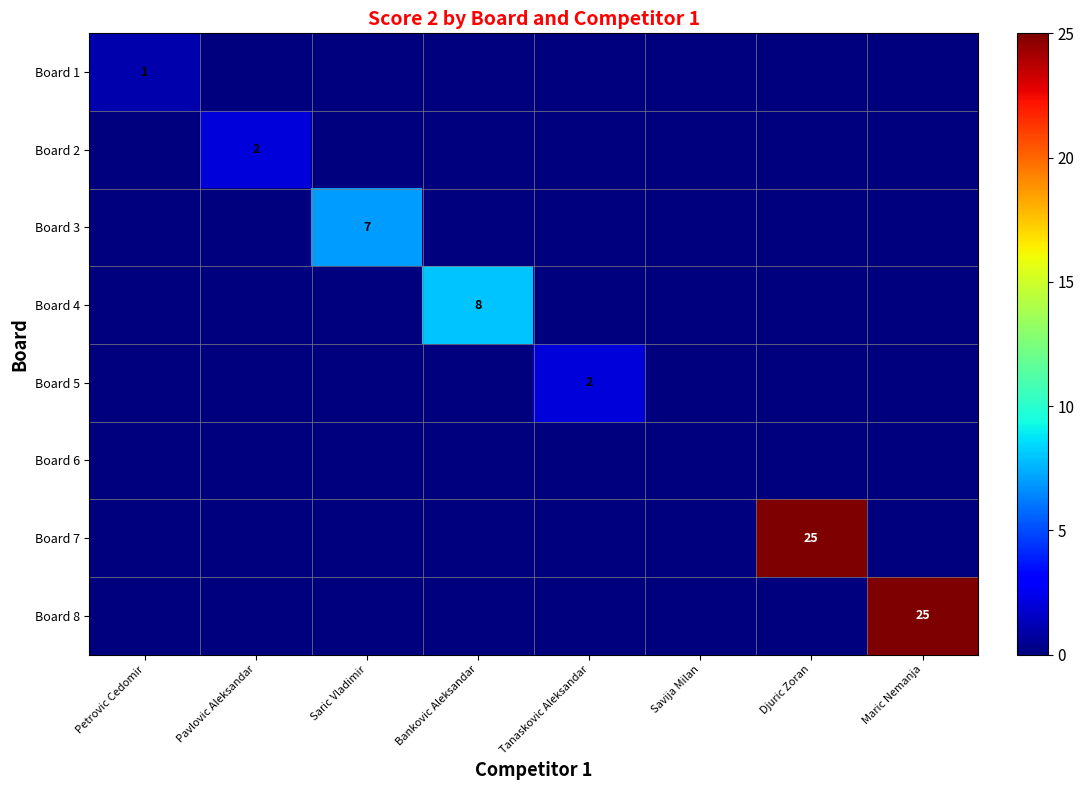

List the series in order of their peak value, highest first.

Board 7, Board 8, Board 4, Board 3, Board 2, Board 5, Board 1, Board 6